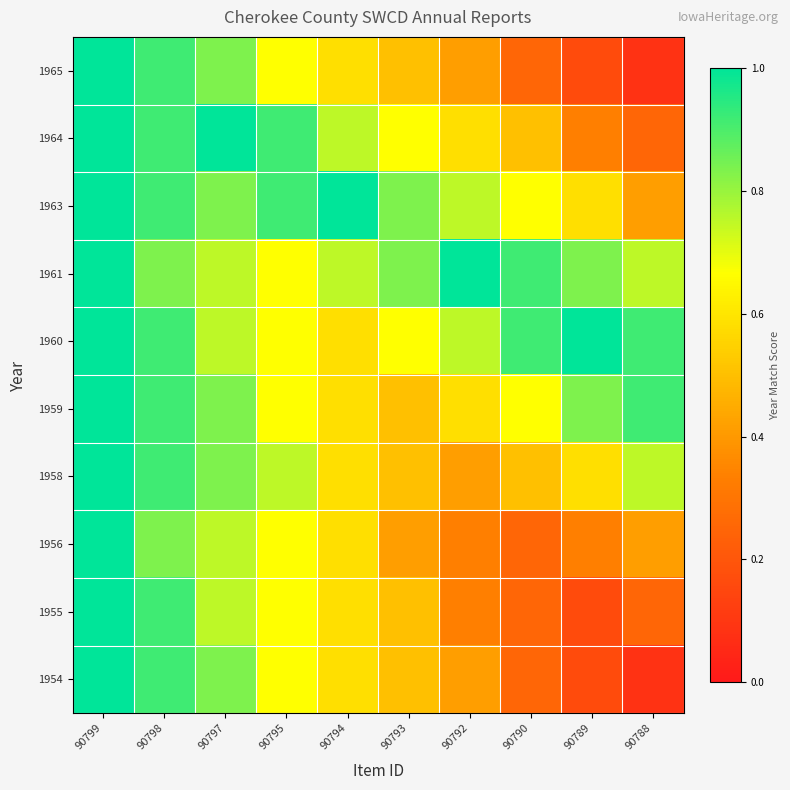

What is the spread (max minus min) of values at 90793?

0.4